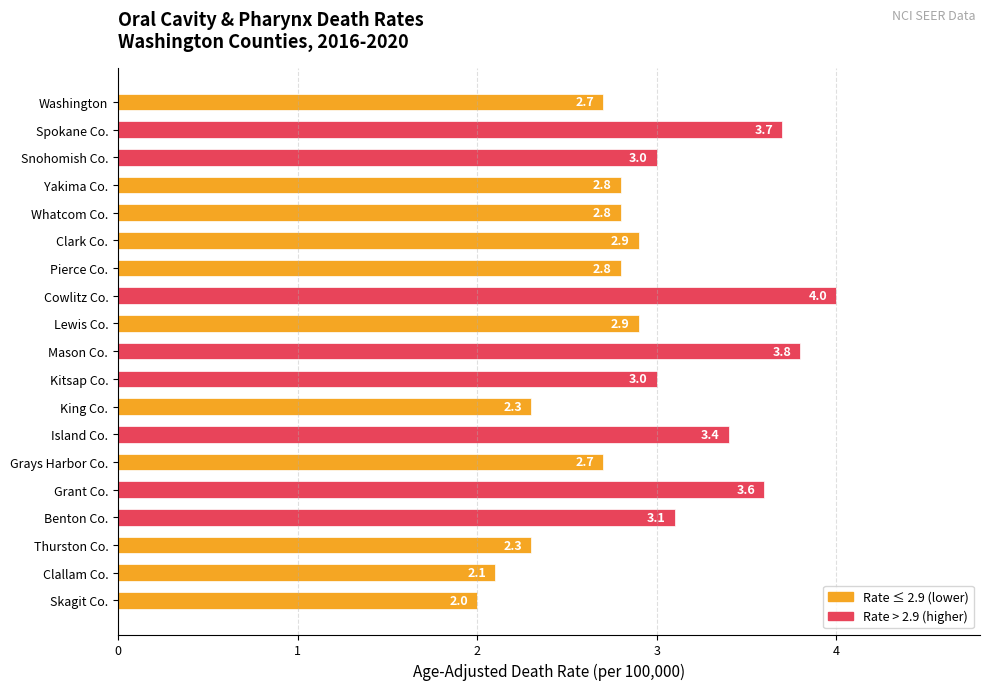

The chart shows a value of 3.0 at Kitsap Co.. True or false?

True